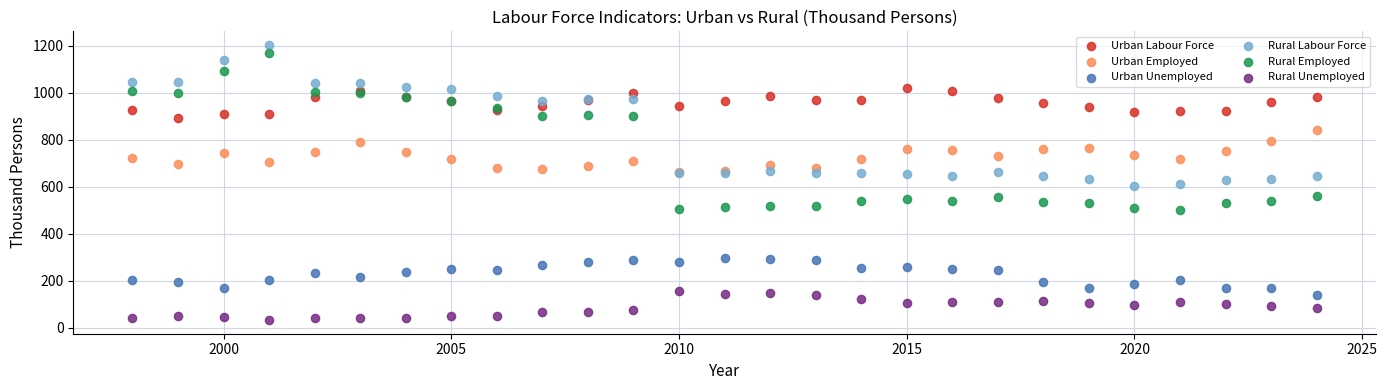

Which series contains the lowest Y value?

Rural Unemployed